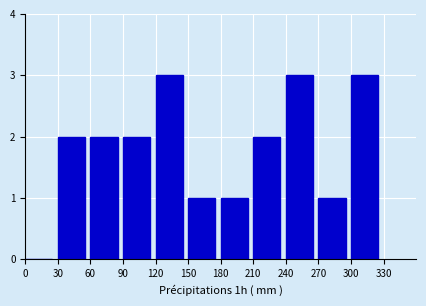

Reading left to right, list every bar in this chart as the range it spans on the x-axis followed by its height. The values are not printed on the chart, so give them approximately, as read against the axis.

0 to 30: 0
30 to 60: 2
60 to 90: 2
90 to 120: 2
120 to 150: 3
150 to 180: 1
180 to 210: 1
210 to 240: 2
240 to 270: 3
270 to 300: 1
300 to 330: 3